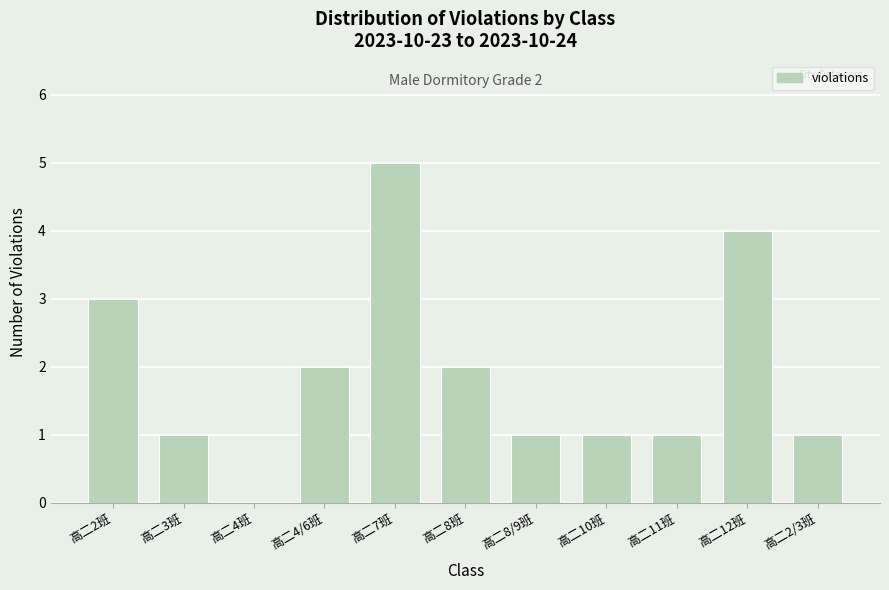

Reading left to right, what are all the values shown in this chart?

高二2班=3	高二3班=1	高二4班=0	高二4/6班=2	高二7班=5	高二8班=2	高二8/9班=1	高二10班=1	高二11班=1	高二12班=4	高二2/3班=1